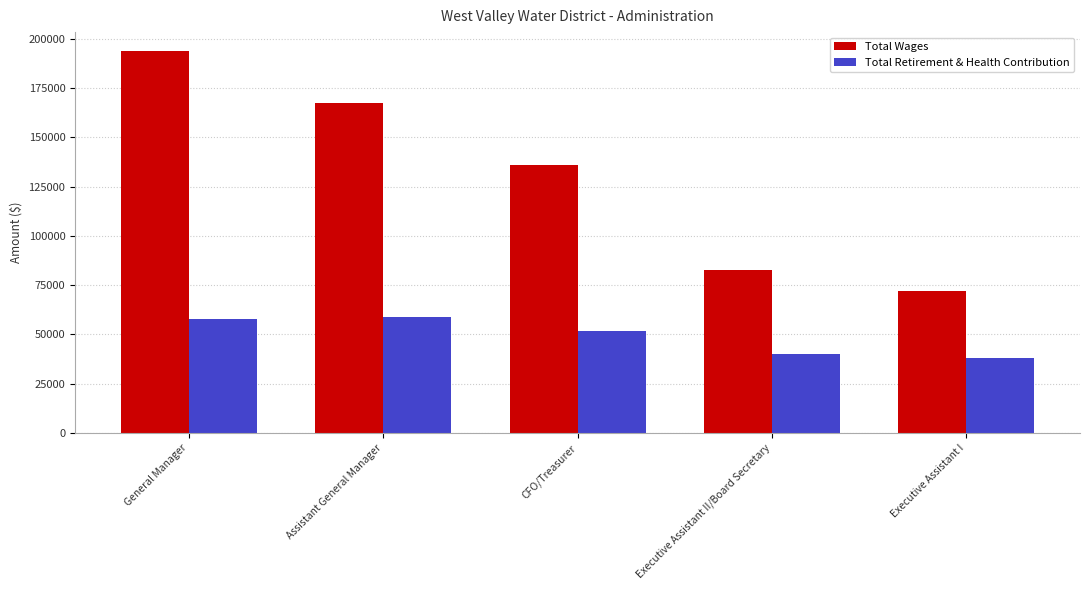

List the labels in order of Total Wages value, largest first.

General Manager, Assistant General Manager, CFO/Treasurer, Executive Assistant II/Board Secretary, Executive Assistant I